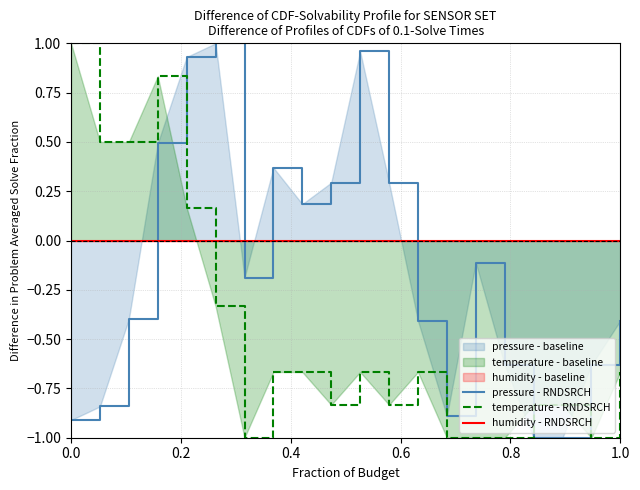

True or false: temperature - RNDSRCH and humidity - RNDSRCH cross at least once.

True